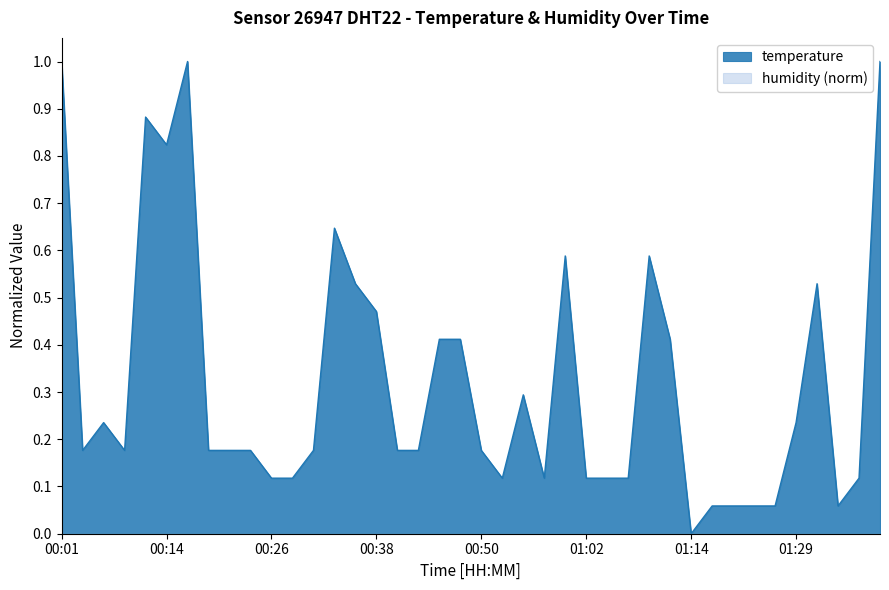

The chart shows a value of 0.1 at 01:27. True or false?

True